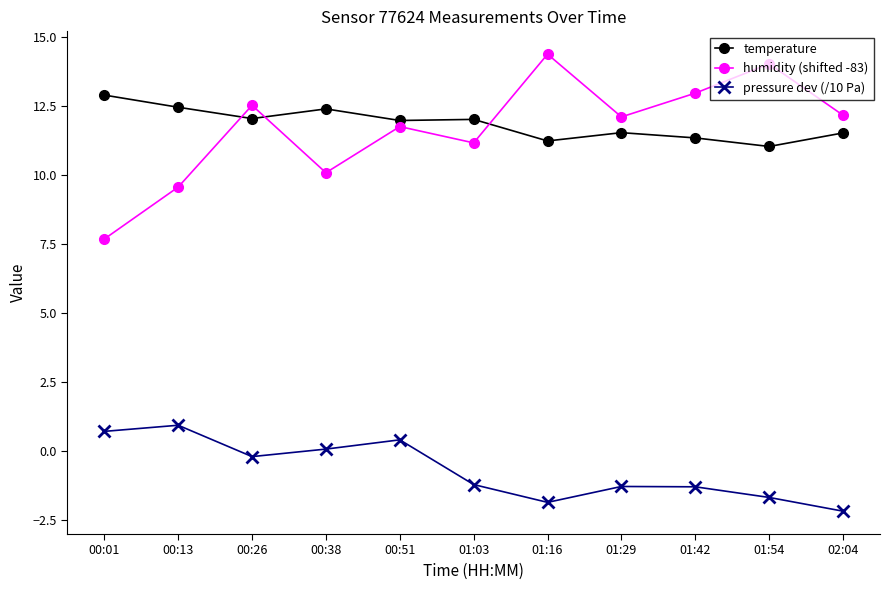

Which series has the widest spread of values?

humidity (shifted -83)